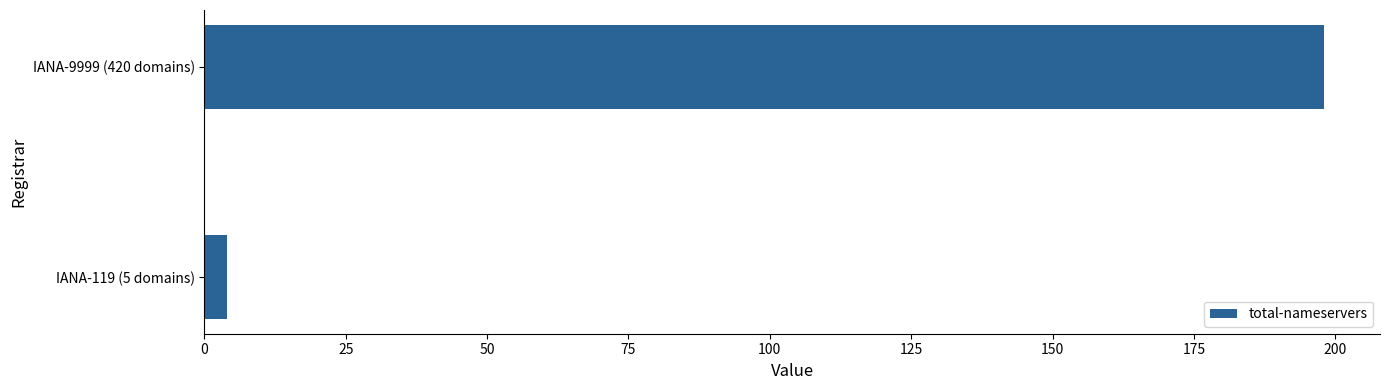

Count the number of data series in this chart.

1